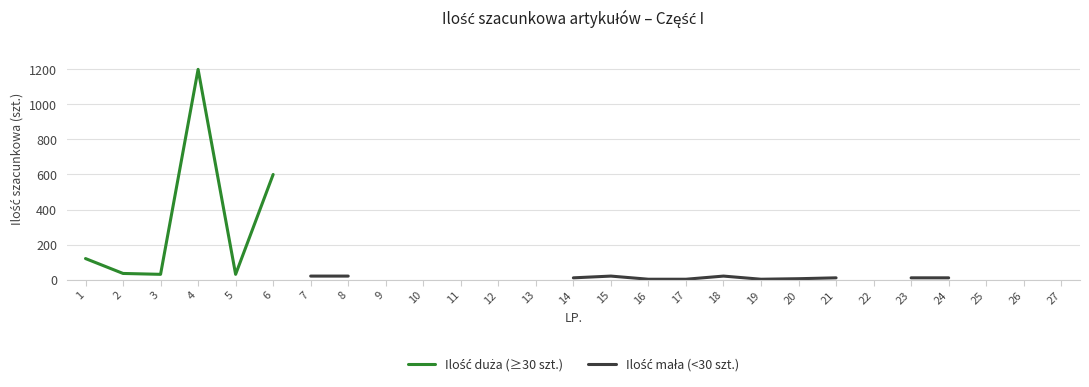

At which category does the chart reach its peak across all series?

4